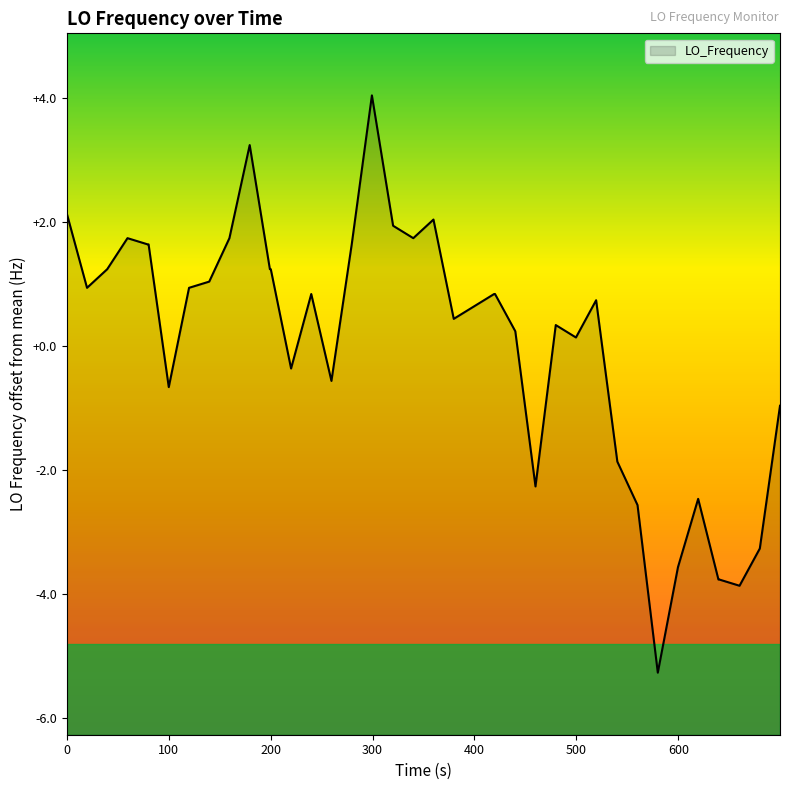

What is the difference between the maximum and minimum values?

9.3